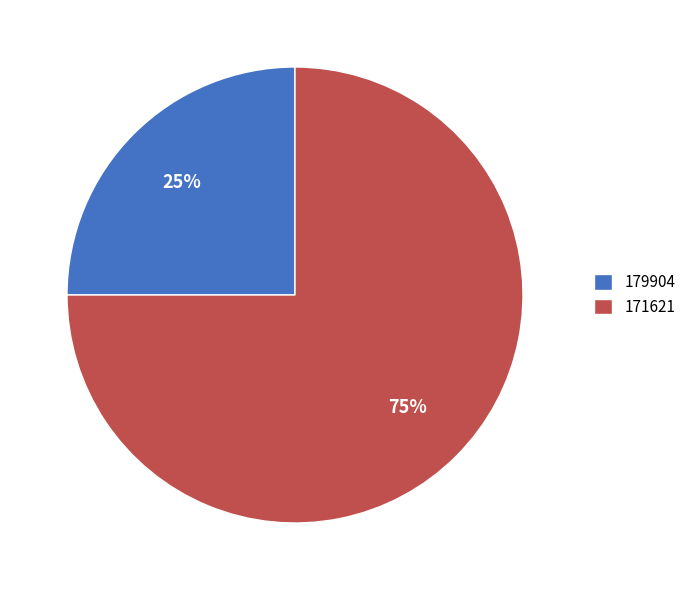

Between 171621 and 179904, which is larger?

171621